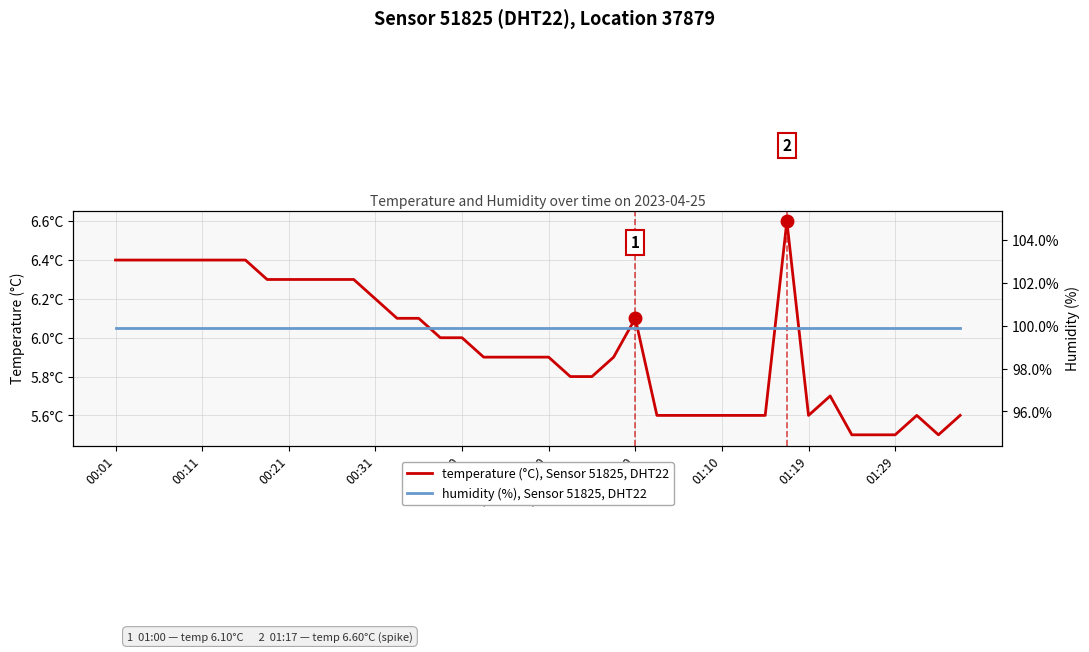

Is this an area chart (filled region under the line)?

No